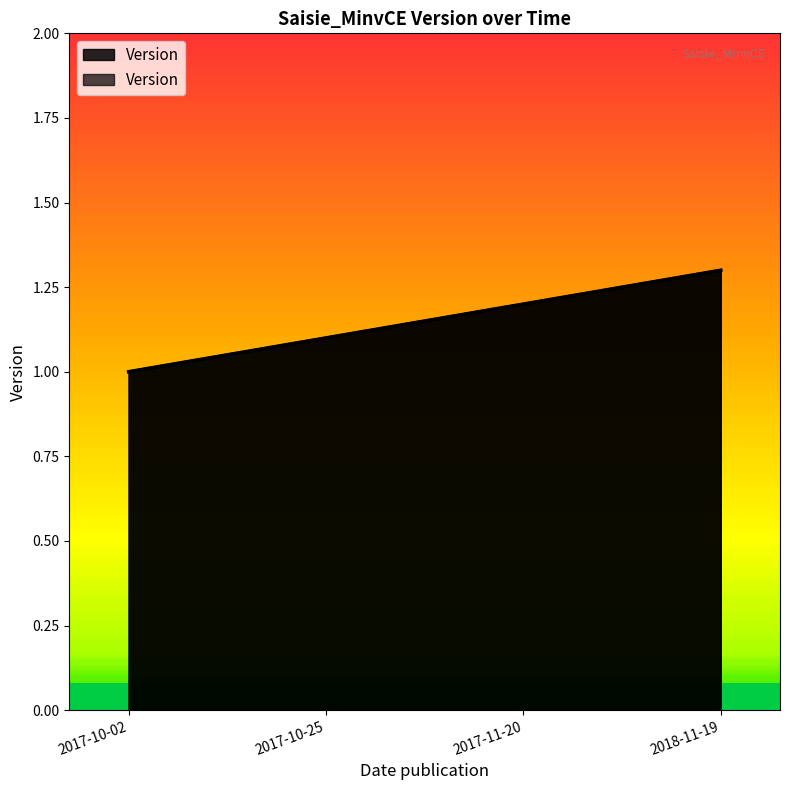

List the labels in order of value, largest first.

2018-11-19, 2017-11-20, 2017-10-25, 2017-10-02